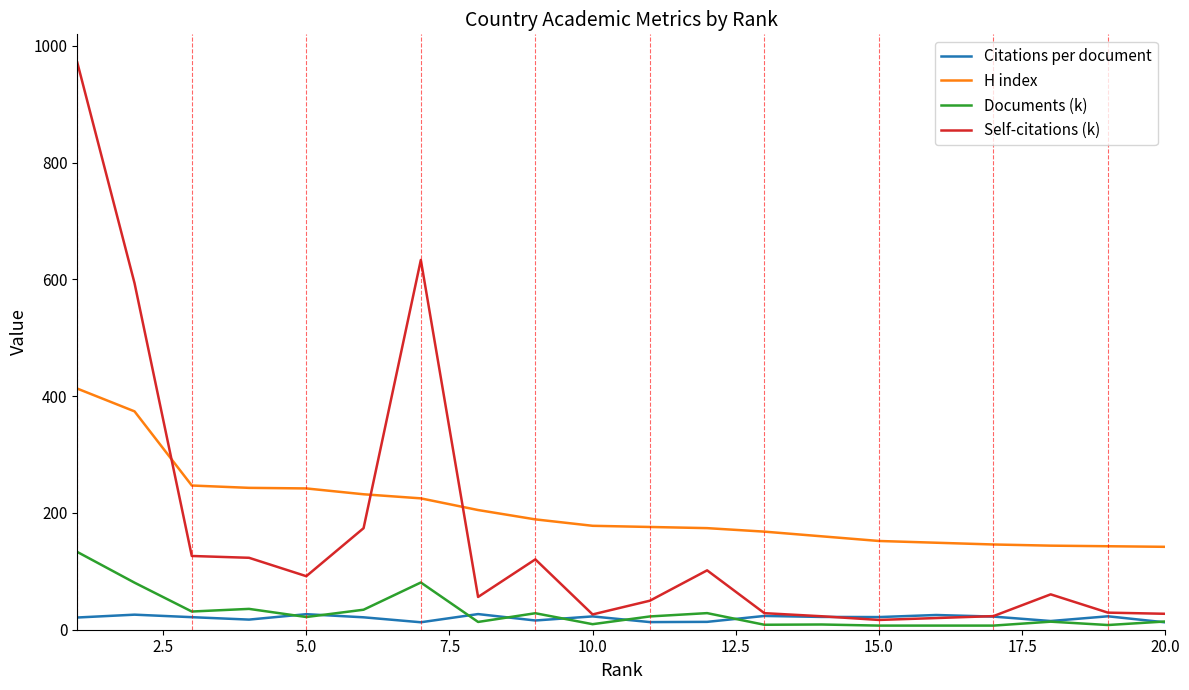

What is the minimum value shown in the chart?

7.1